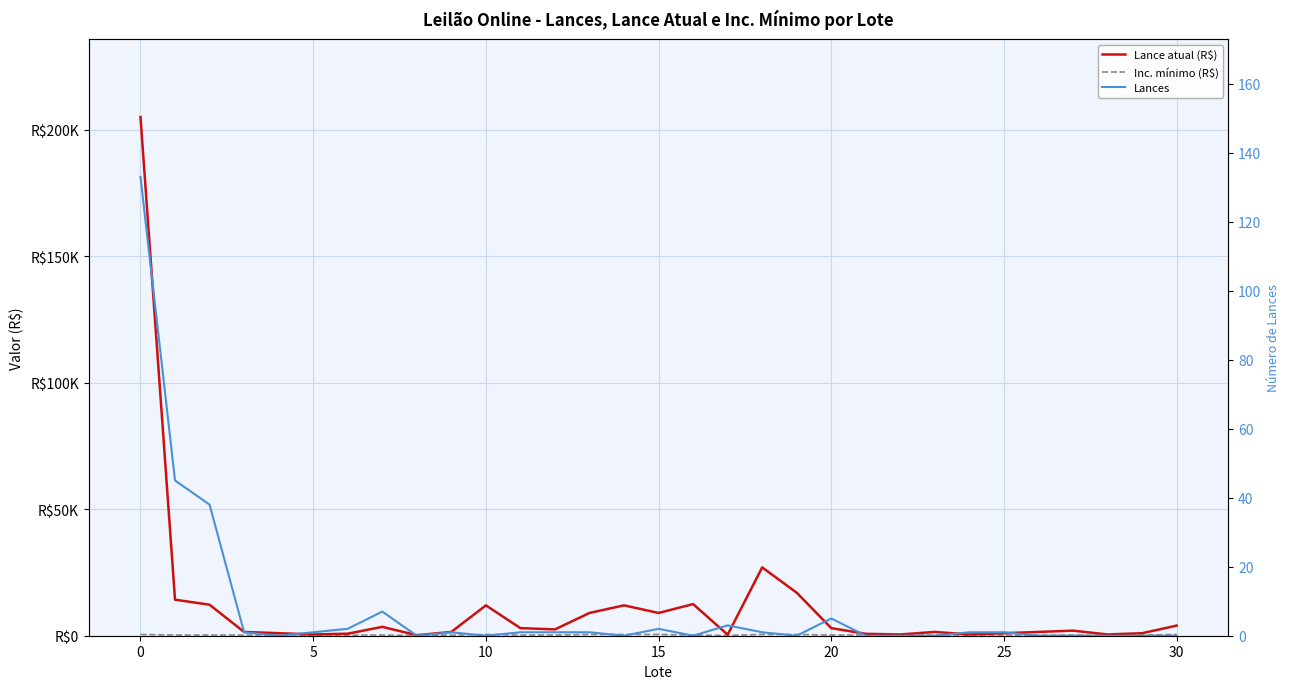

What is the difference between the Inc. mínimo (R$) values at 5 and 18?

250